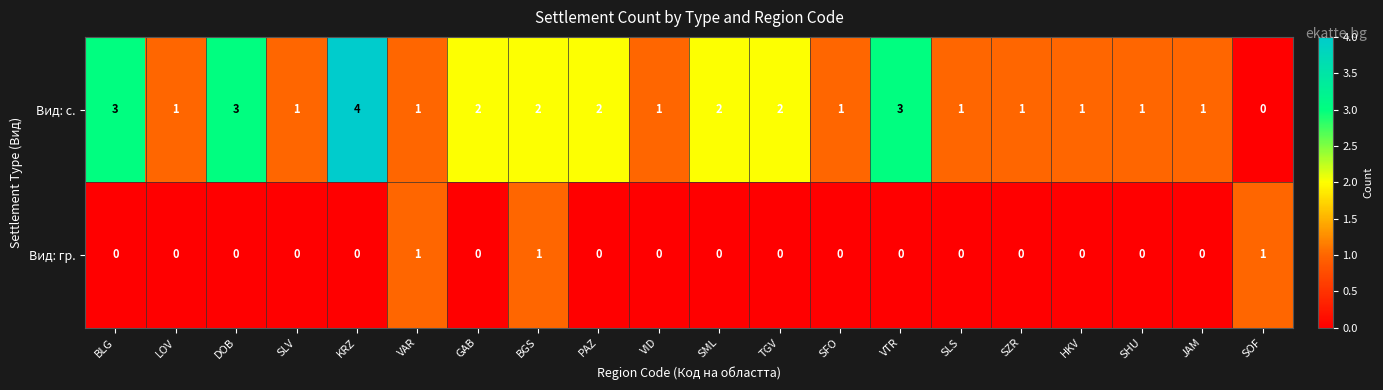

Where does the Вид: с. series first go above 1?

BLG